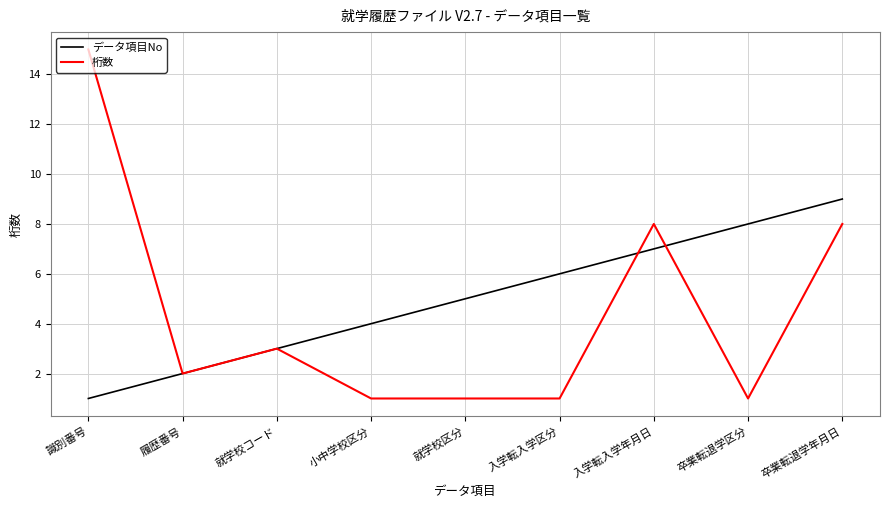

What is the approximate value of 桁数 at 識別番号?

15